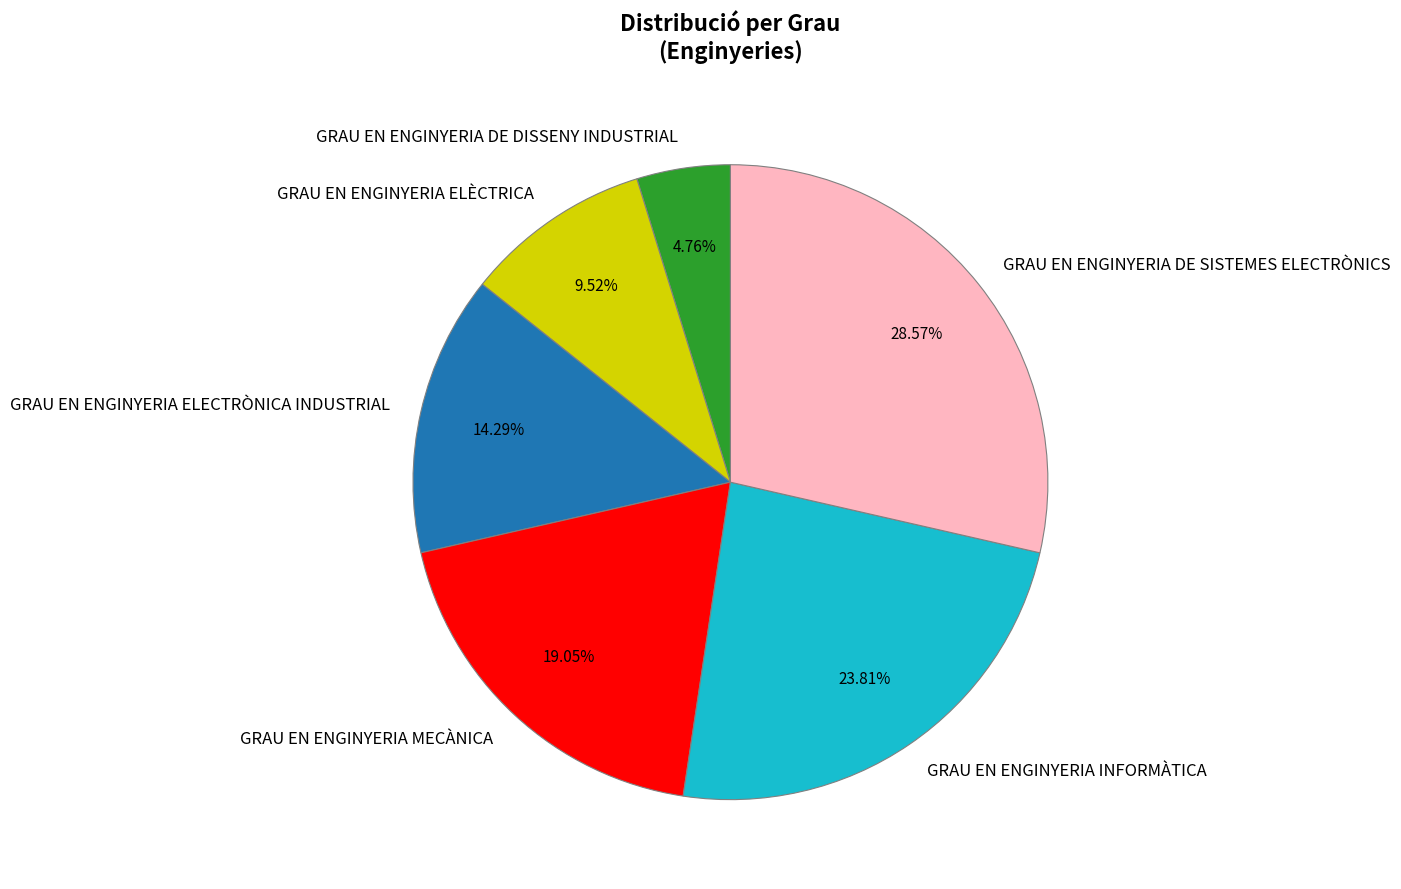

Is there a majority slice in this chart?

No